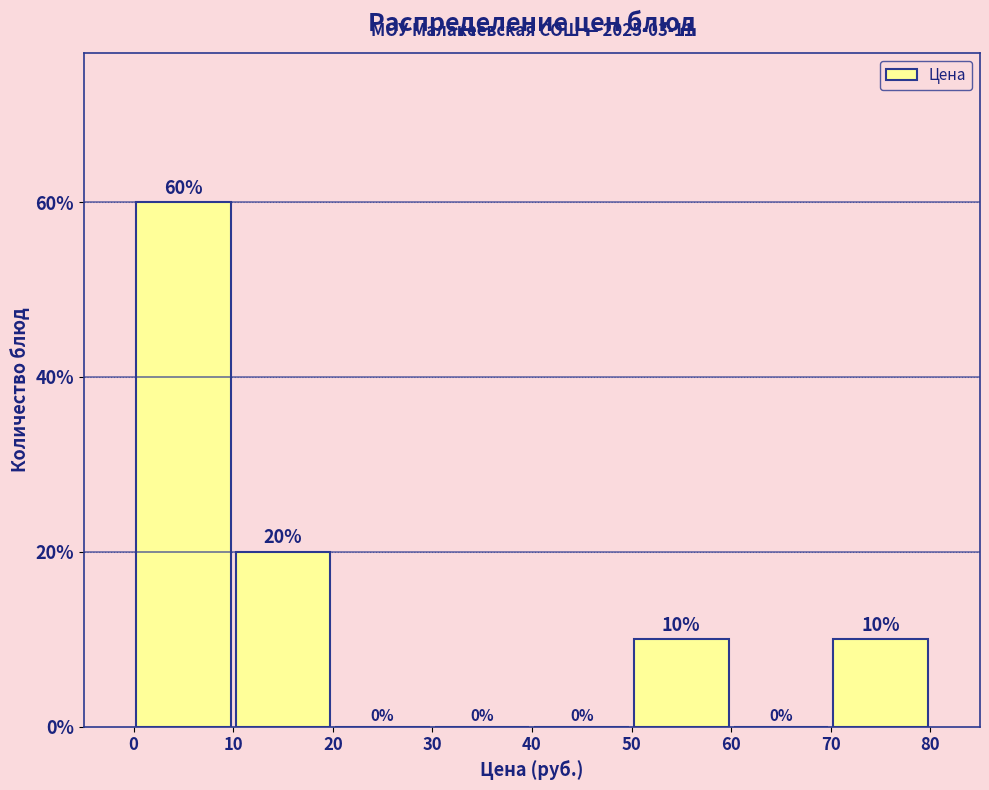

Reading left to right, transcribe this chart: for each bar, give the range it covers on the x-axis and its height.

0 to 10: 60
10 to 20: 20
20 to 30: 0
30 to 40: 0
40 to 50: 0
50 to 60: 10
60 to 70: 0
70 to 80: 10